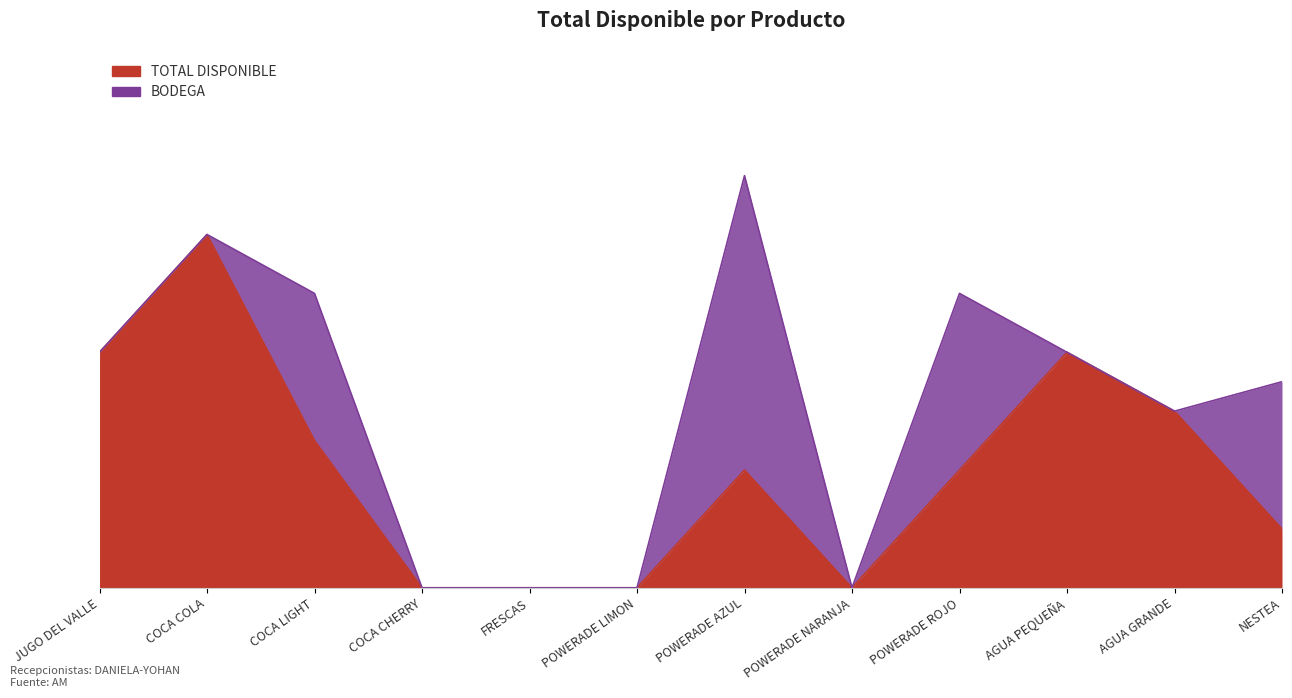

Is it true that the value at POWERADE ROJO is 4?

True